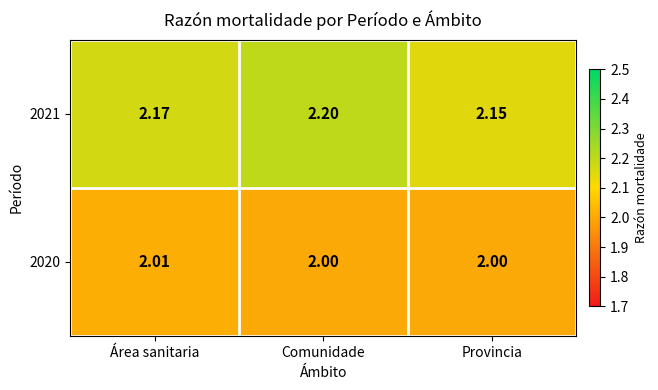

Is the value of 2021 at Comunidade greater than the value of 2020 at Área sanitaria?

Yes